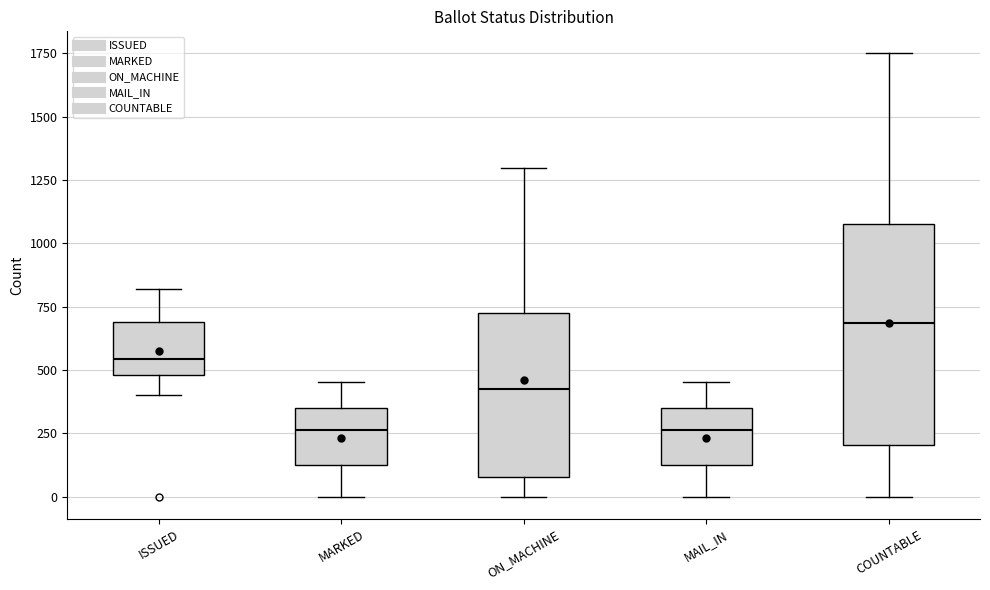

Where is the upper edge of the box for COUNTABLE on the y-axis? The values are not printed on the chart, so give them approximately, as read against the axis.

1100